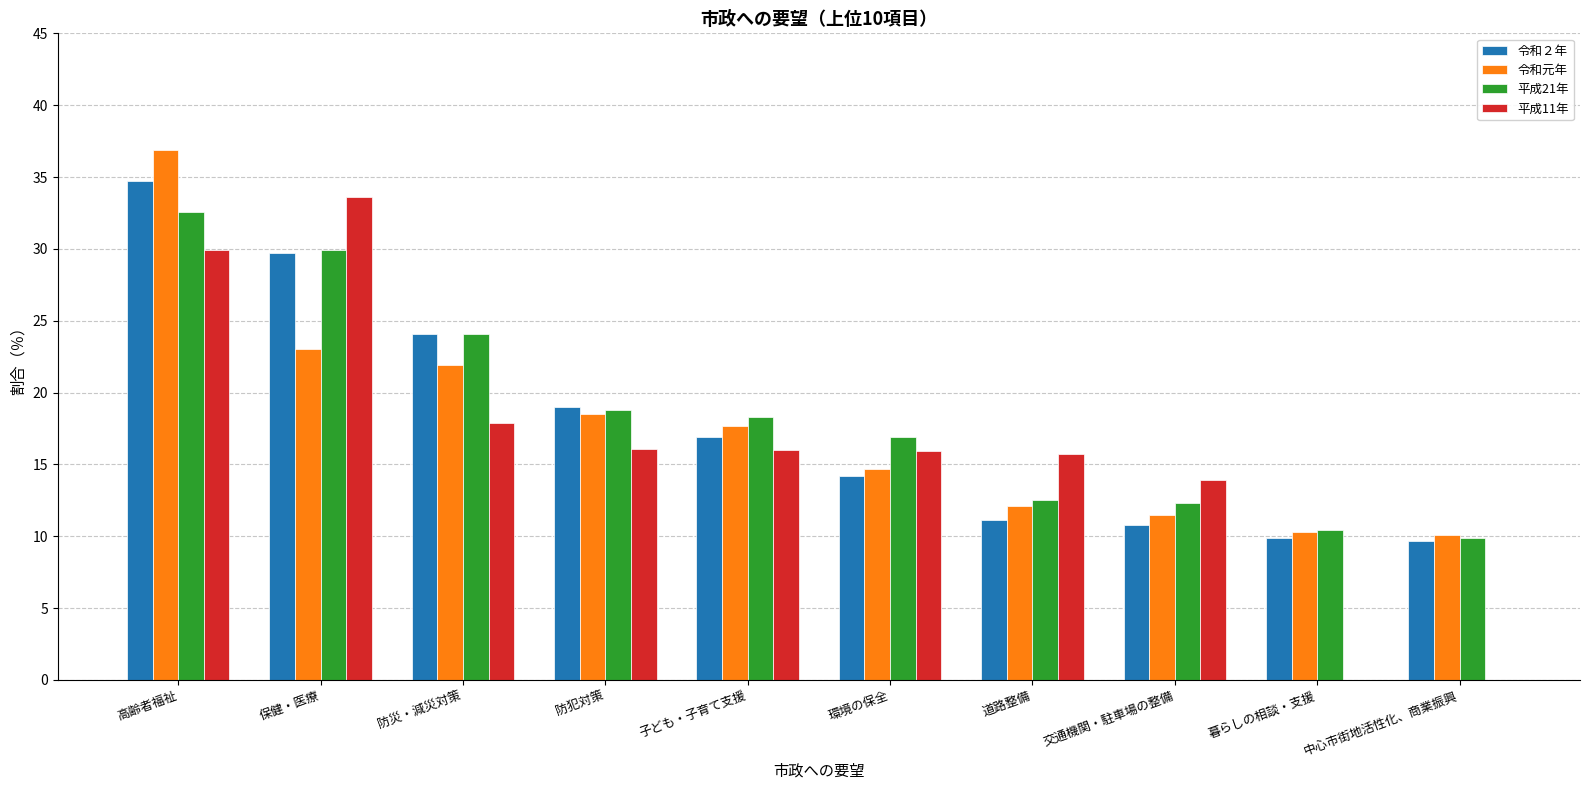

How many distinct data groups are displayed?

4